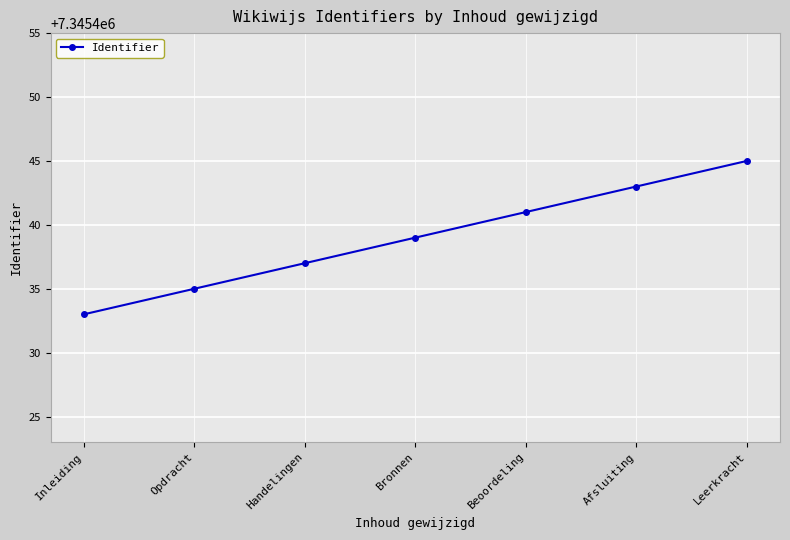

What is the value of the 7th point from the left?

7345445